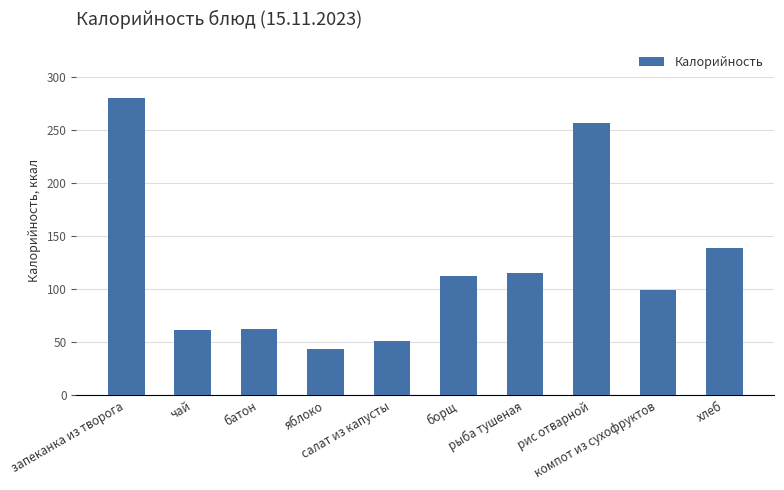

Approximately how many times larger is the value at яблоко compared to салат из капусты?

0.9